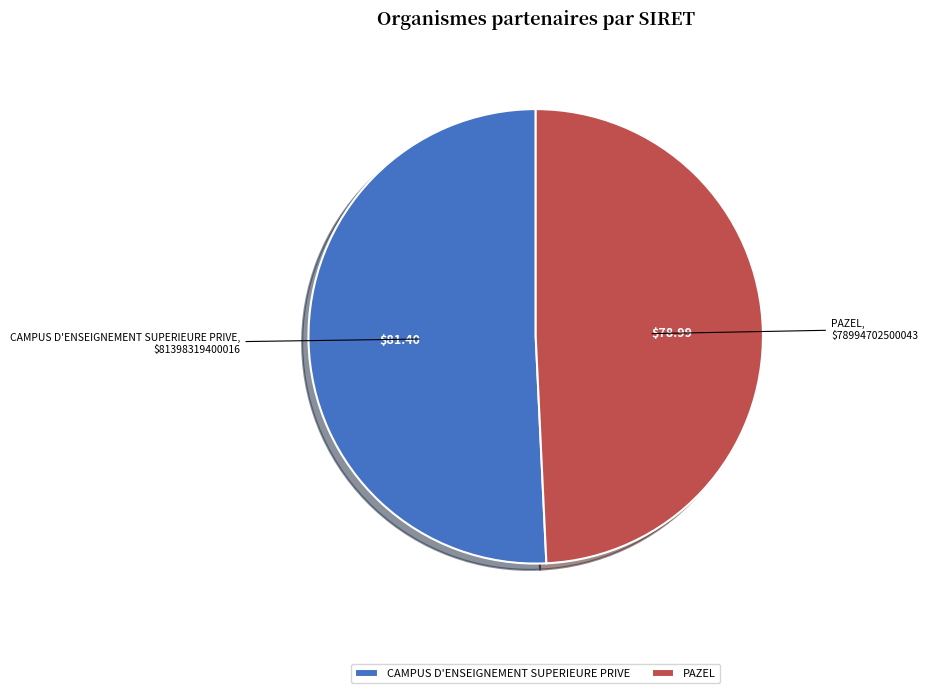

Rank the categories by value from lowest to highest.

PAZEL, CAMPUS D'ENSEIGNEMENT SUPERIEURE PRIVE